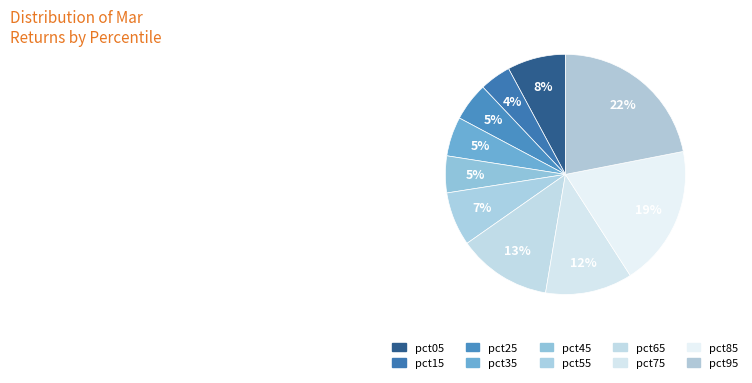

How many slices are in this pie chart?

10